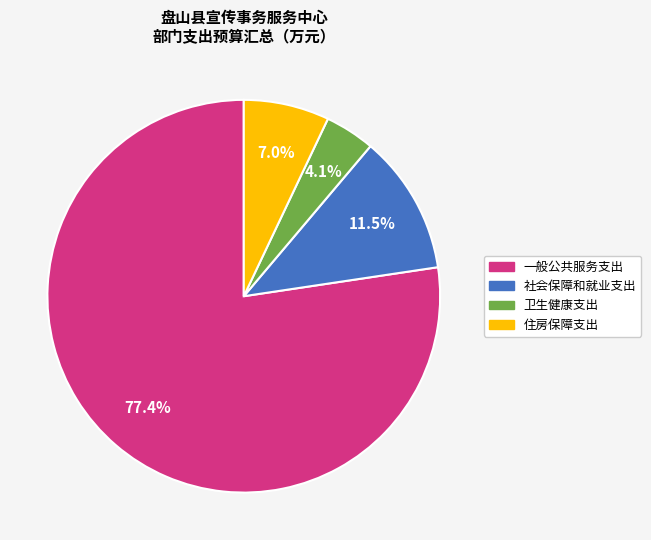

True or false: 住房保障支出 accounts for 7% of the total.

True